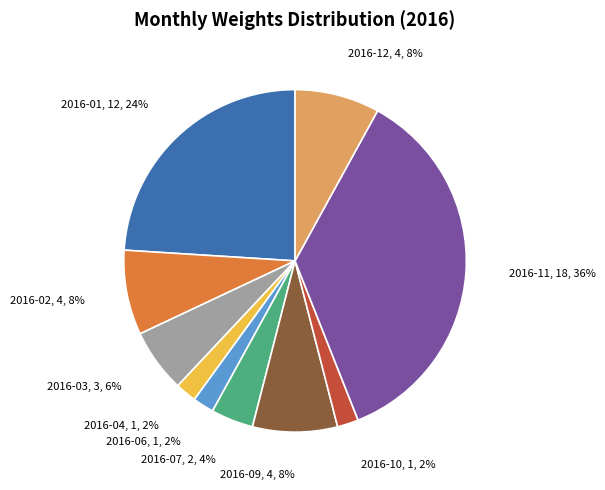

What percentage is the 2016-01 slice, to the nearest percent?

24%